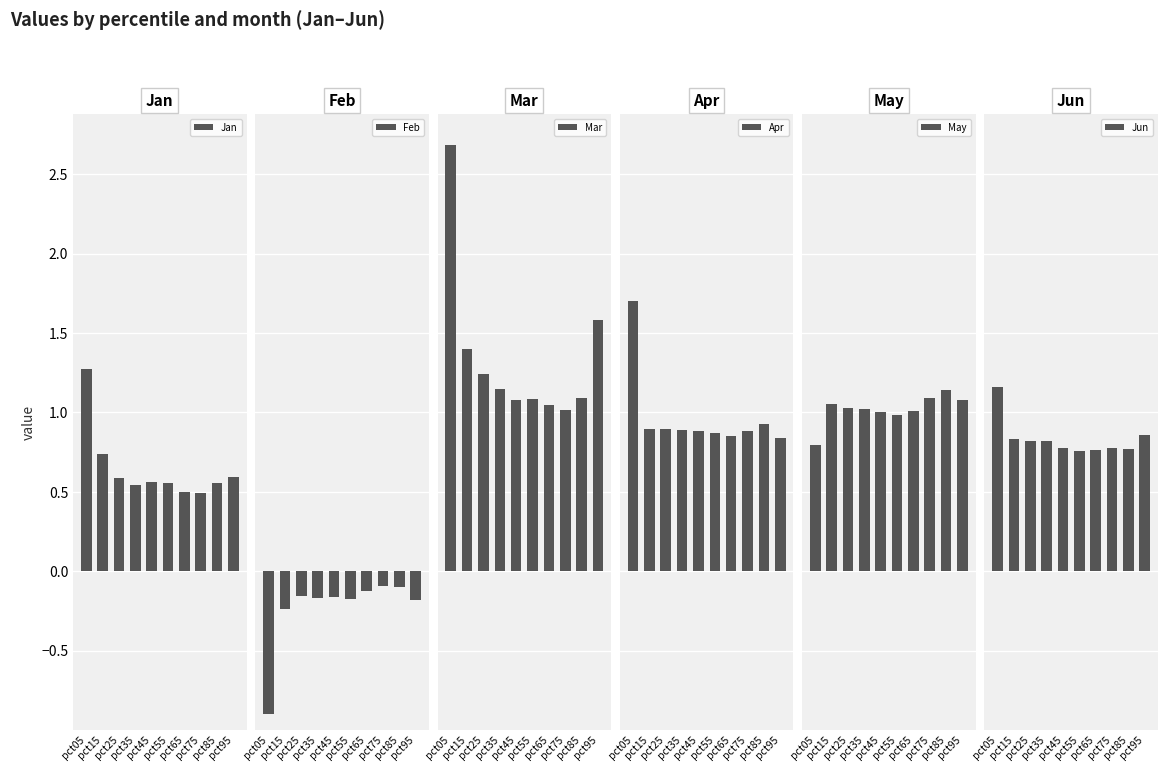

Read the Jan value at pct75.

0.5